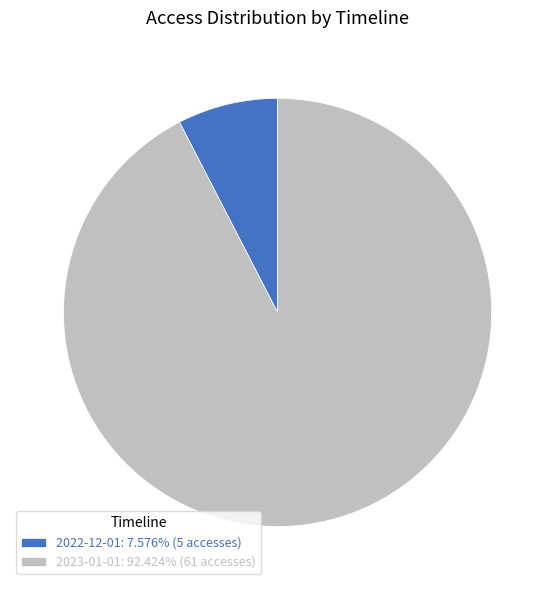

Is 2023-01-01: 92.424% (61 accesses) the majority of the pie?

Yes